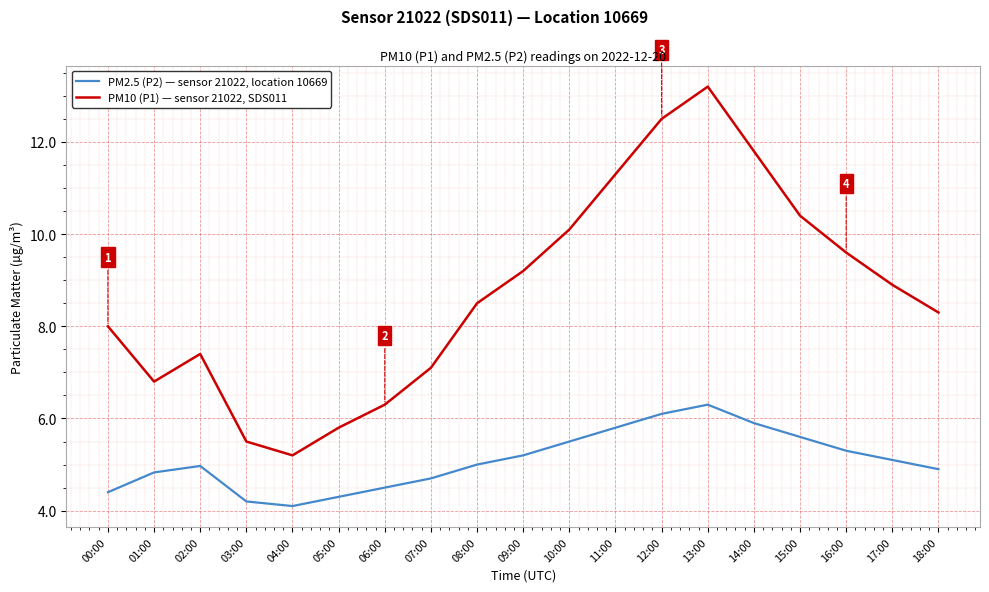

List the series in order of their overall mean, lowest first.

PM2.5 (P2) — sensor 21022, location 10669, PM10 (P1) — sensor 21022, SDS011